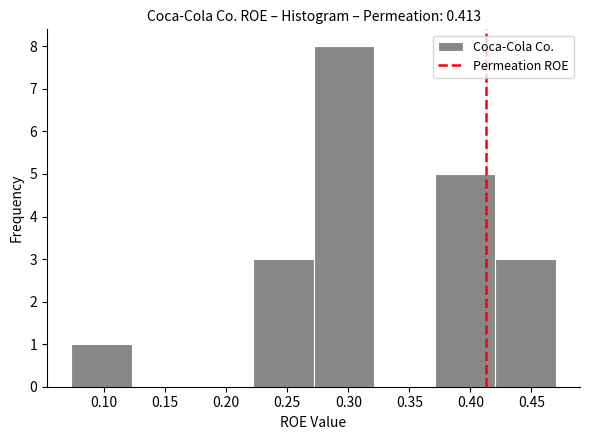

Which range on the x-axis has the tallest bar?

0.270 to 0.320